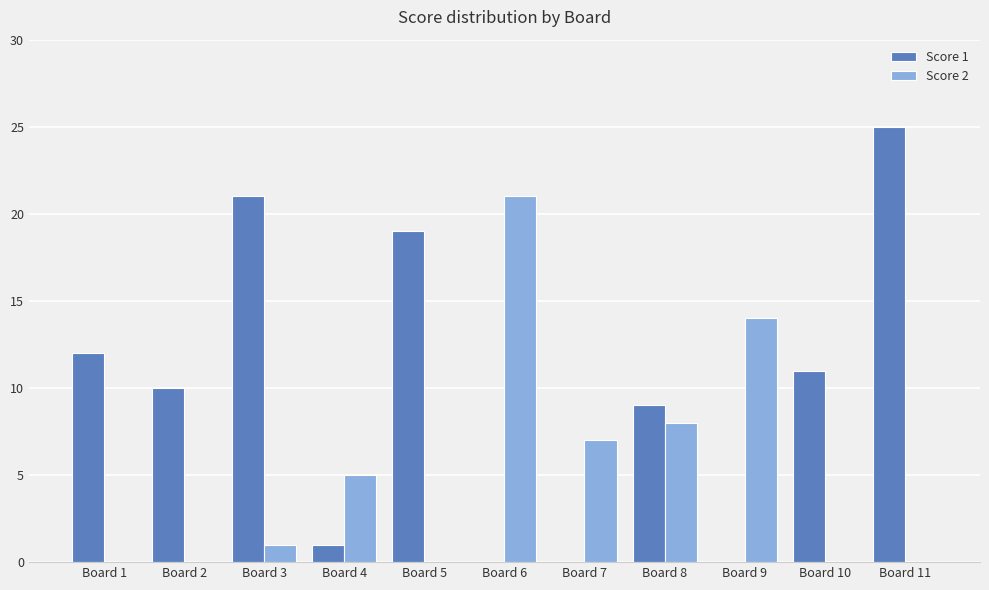

What is the maximum value shown in the chart?

25